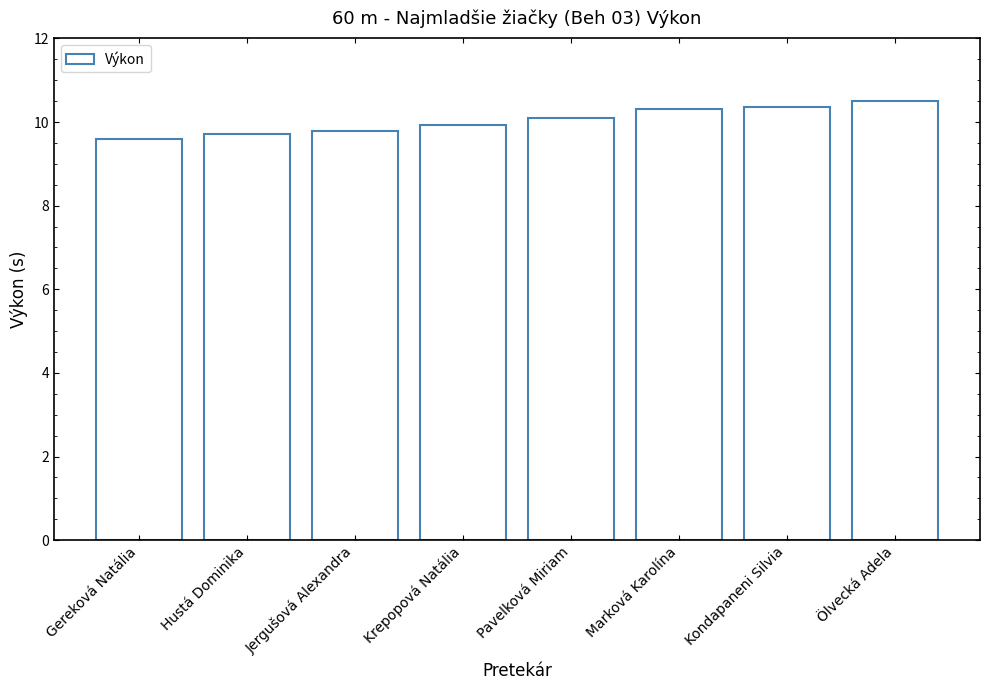

Approximately how many times larger is the value at Kondapaneni Silvia compared to Hustá Dominika?

1.1